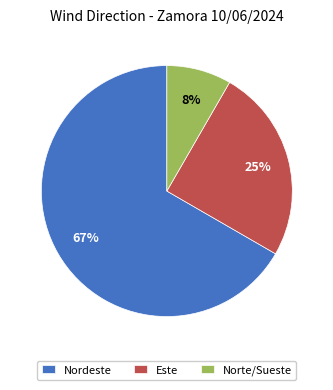

Is the sum of Nordeste and Norte/Sueste greater than half?

Yes